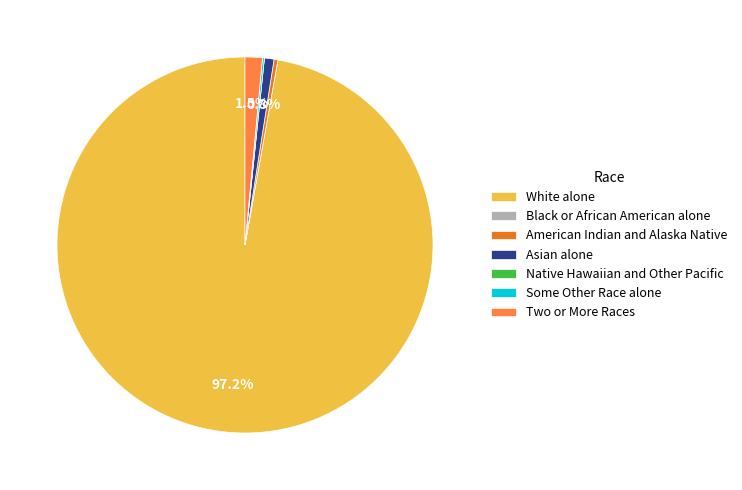

Is it true that American Indian and Alaska Native is 0% of the pie?

True